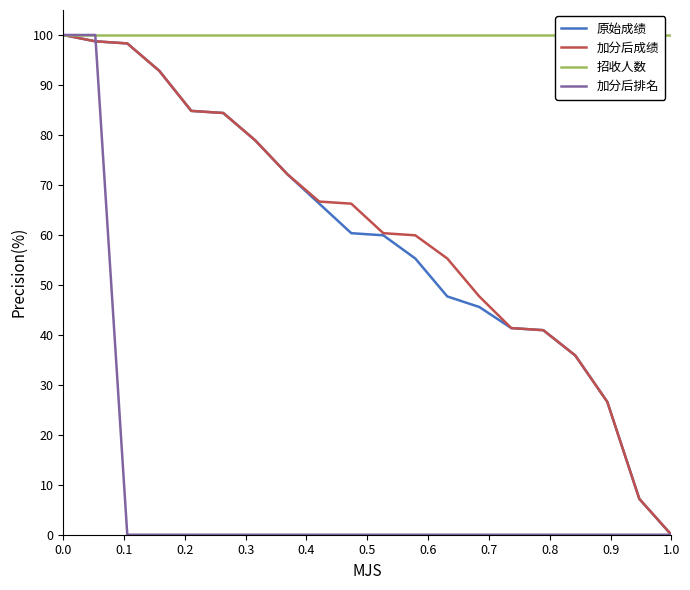

The value of 加分后排名 at 1.0 is 0.0. True or false?

True